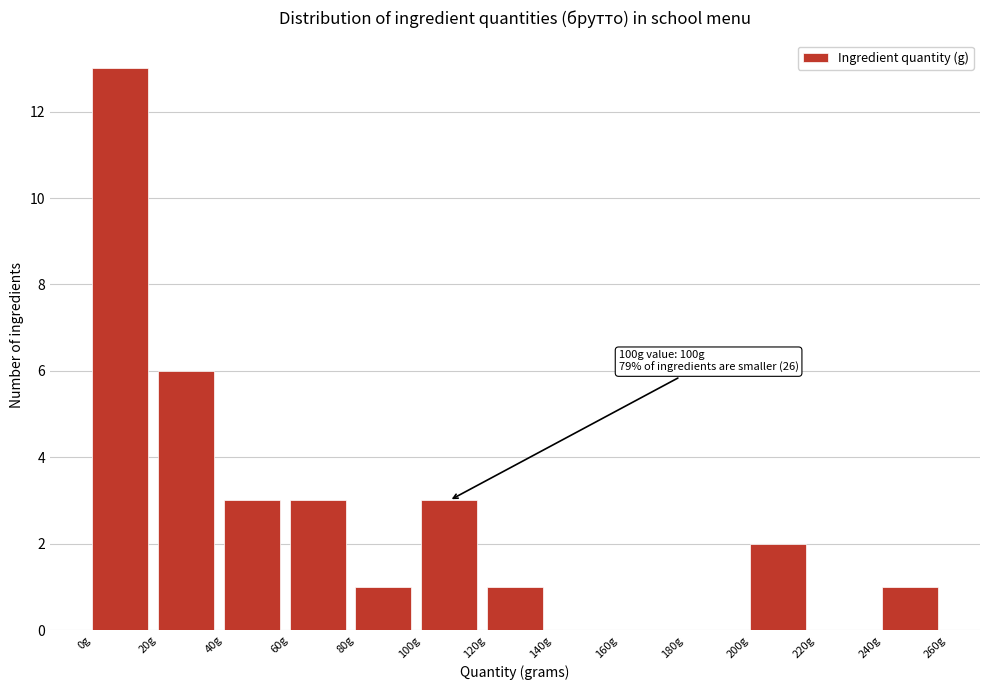

Which range on the x-axis has the tallest bar?

0 to 20